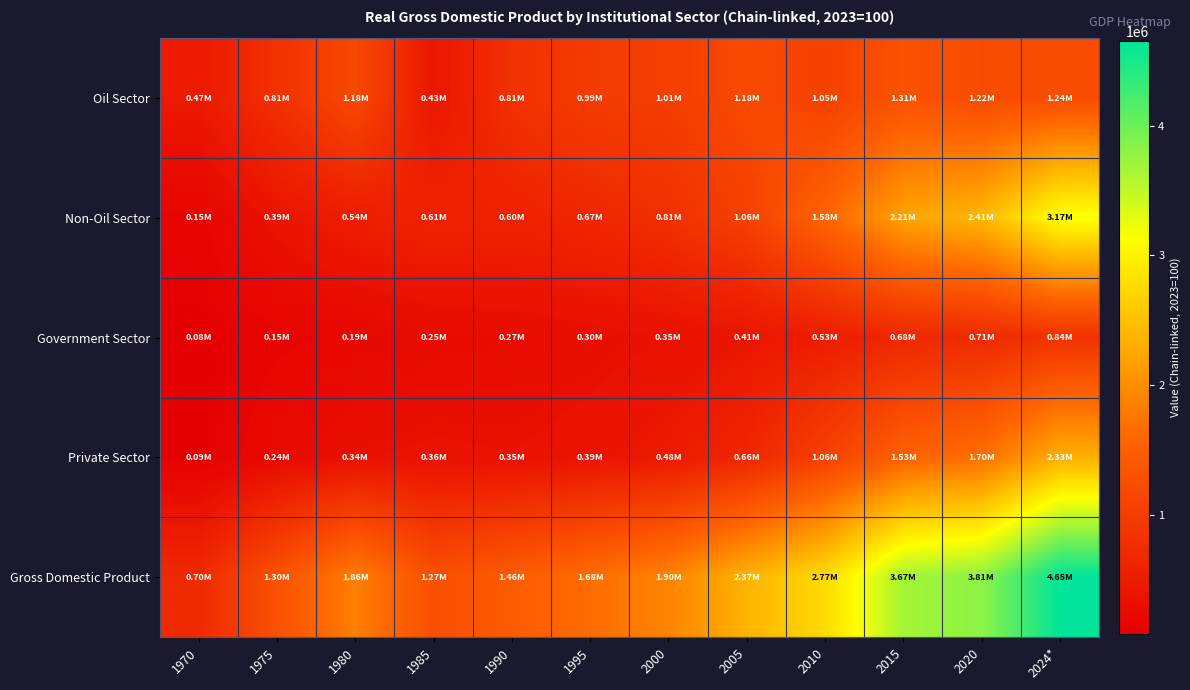

At how many categories does at least one series exceed 1792554?

7